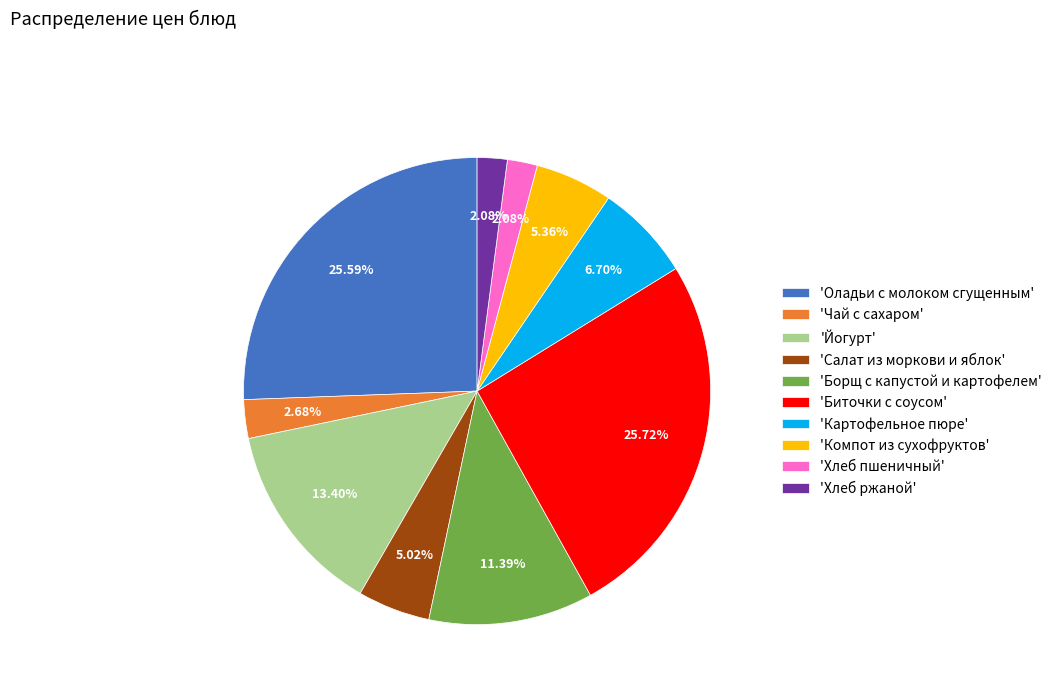

Is there any slice that represents more than half of the pie?

No